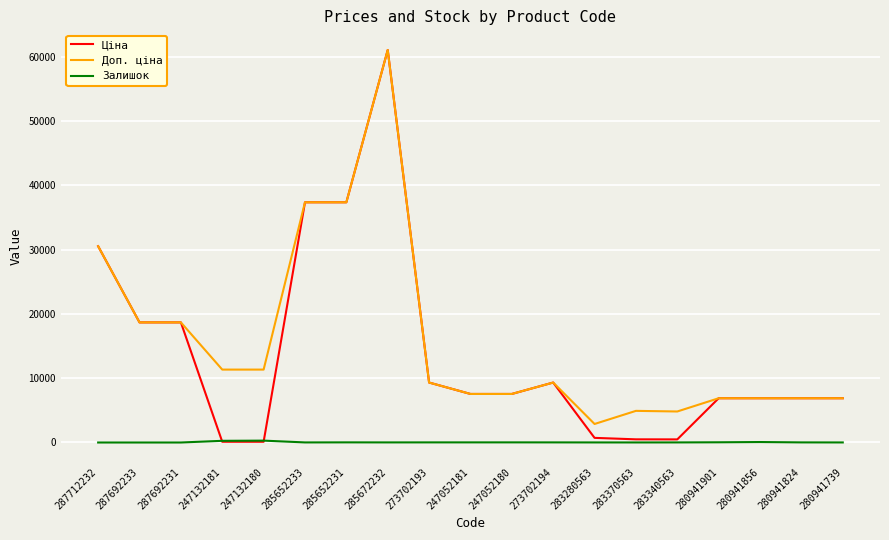

At which category is the sum across all series the highest?

285672232